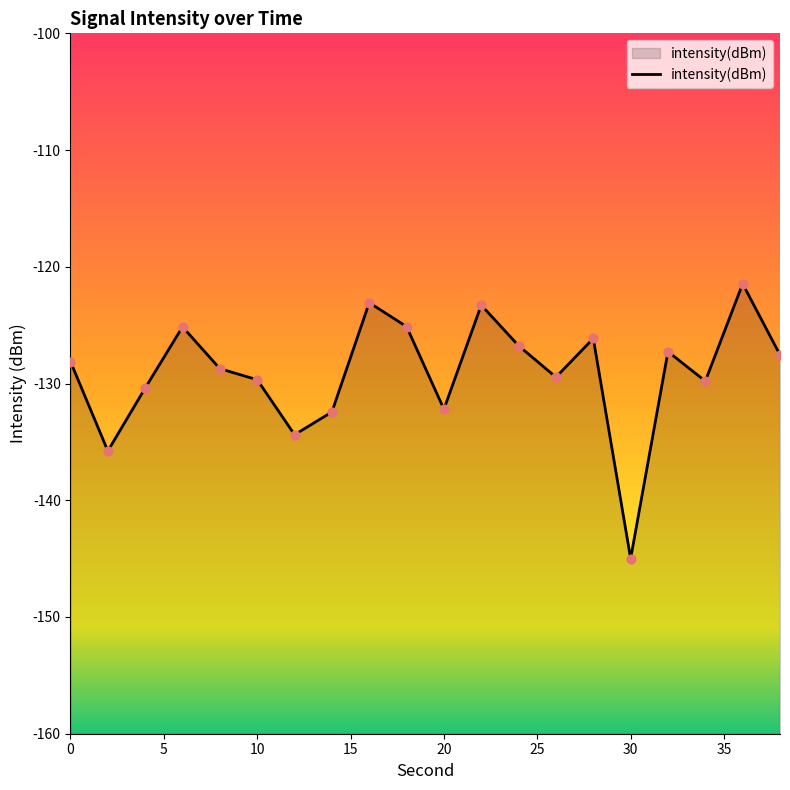

What is the change in value from 18 to 30?

-19.9